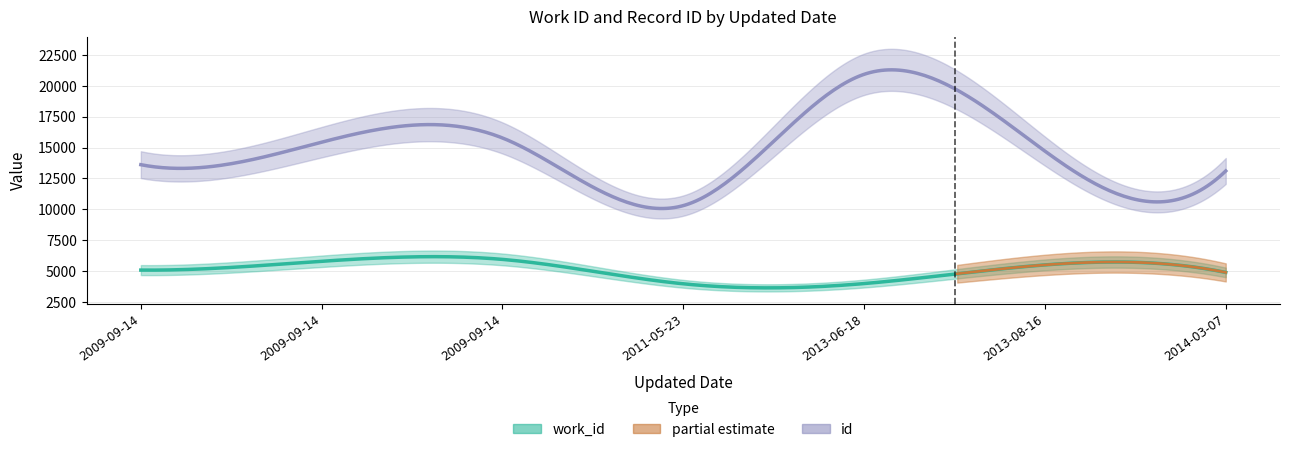

What is the approximate value of work_id at 2009-09-14, to the nearest 10?

5940